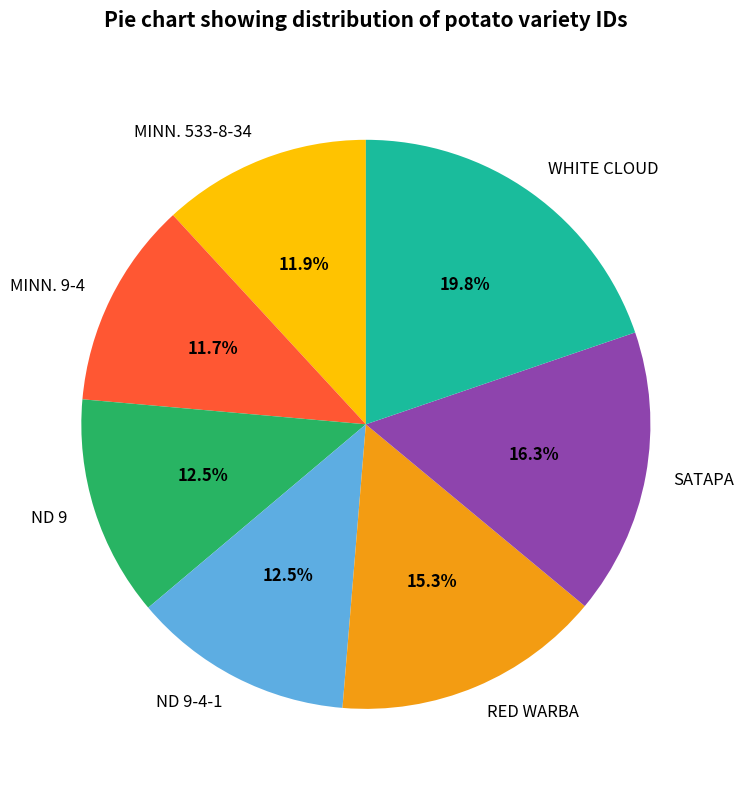

Count the number of slices in the pie.

7